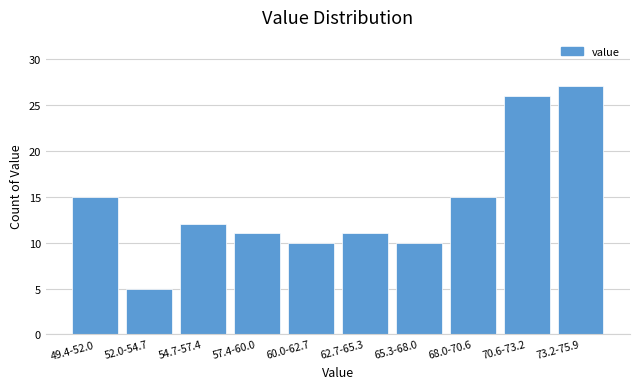

Reading left to right, list all the values displayed in this chart.

49.4-52.0=15	52.0-54.7=5	54.7-57.4=12	57.4-60.0=11	60.0-62.7=10	62.7-65.3=11	65.3-68.0=10	68.0-70.6=15	70.6-73.2=26	73.2-75.9=27